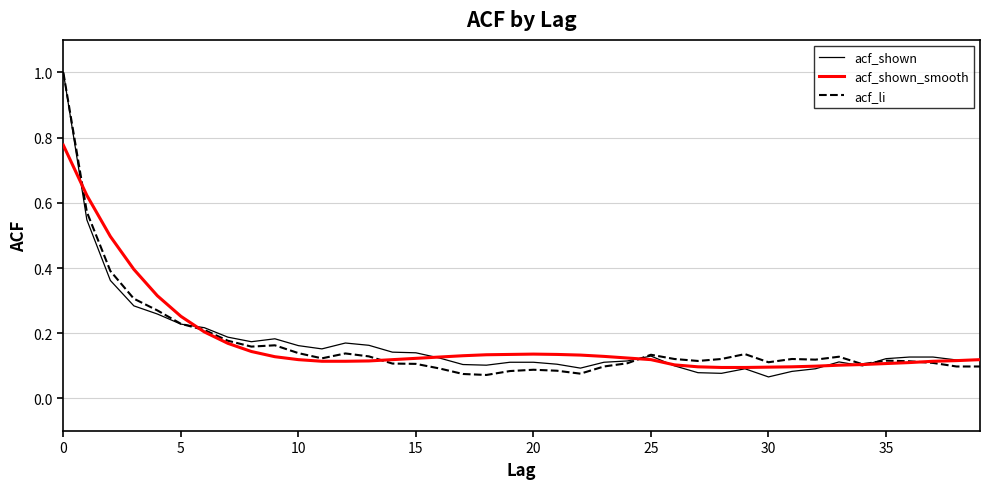

Count the acf_shown_smooth values in the range 0 to 1.

40